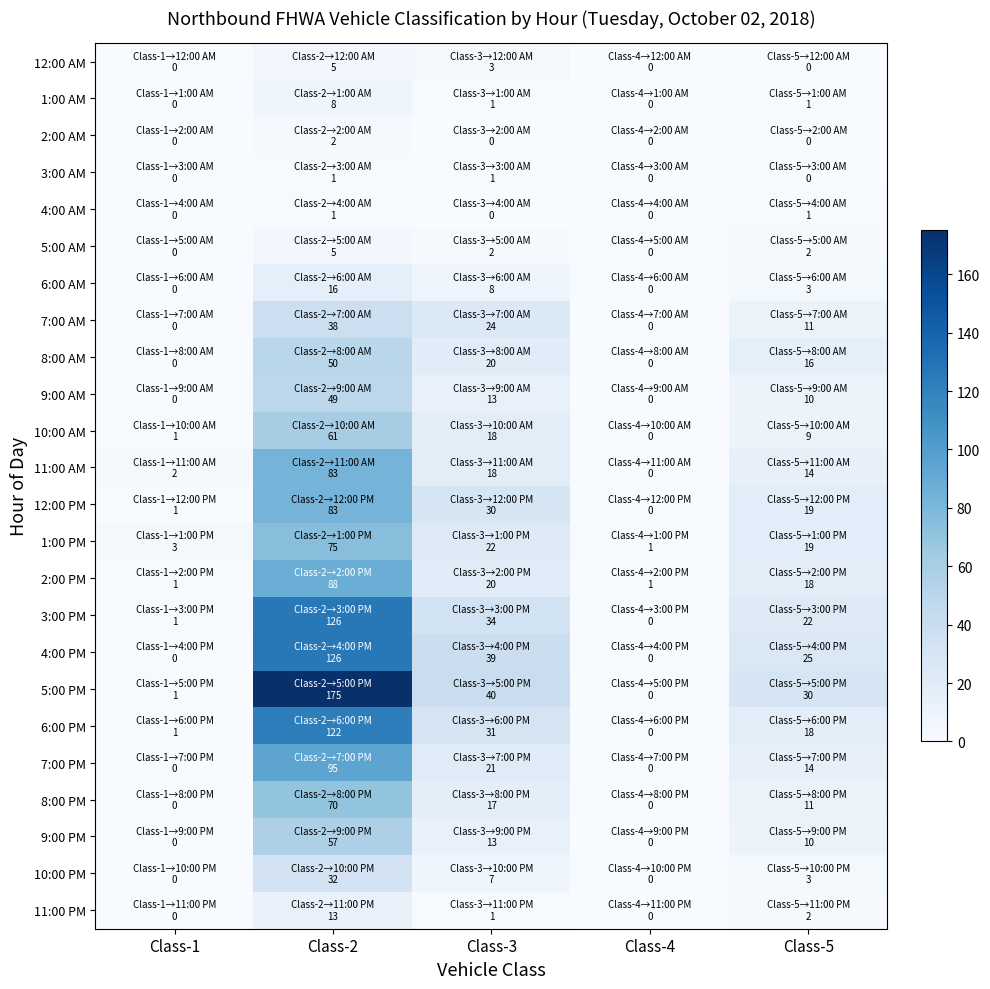

Count the number of data series in this chart.

24